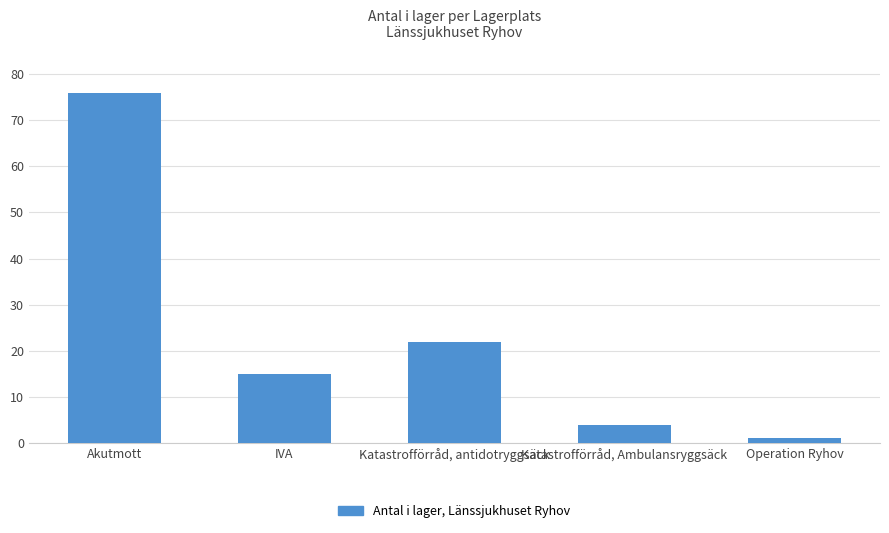

What is the greatest value displayed?

76